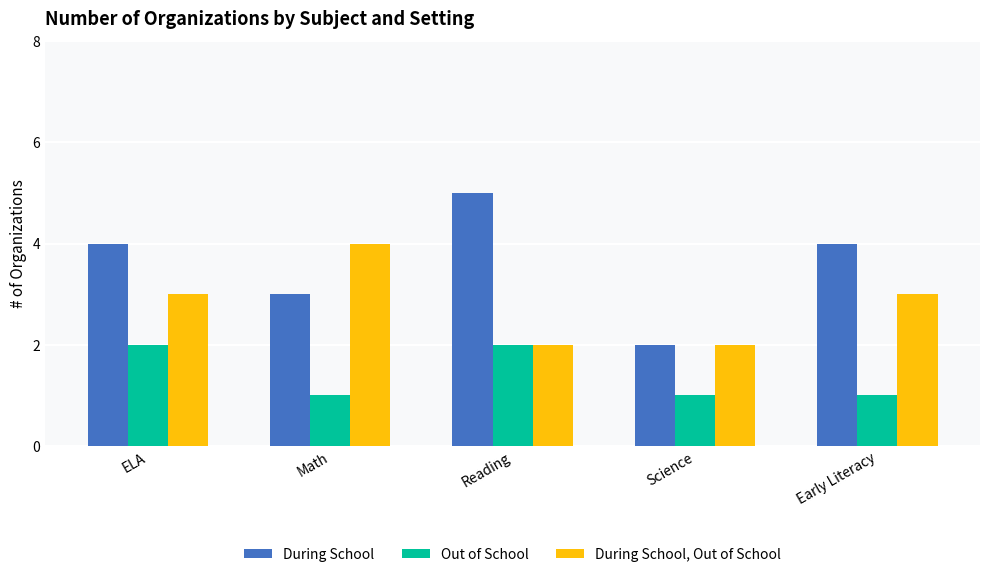

At Math, list the series in order from largest to smallest.

During School, Out of School, During School, Out of School